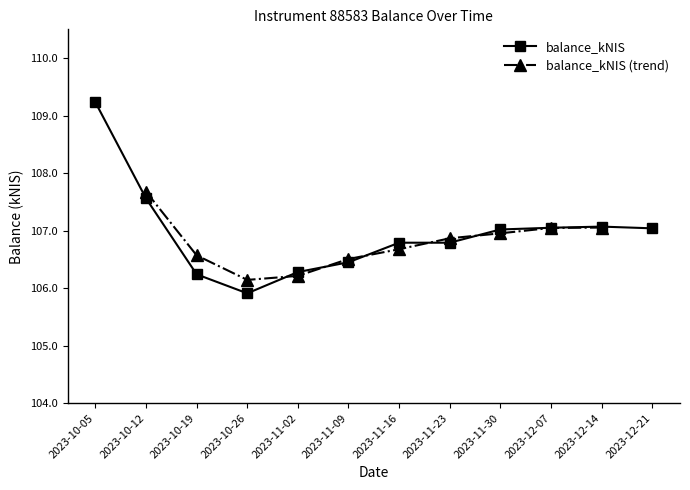

List the labels in order of value, largest first.

2023-10-05, 2023-10-12, 2023-12-14, 2023-12-07, 2023-12-21, 2023-11-30, 2023-11-16, 2023-11-23, 2023-11-09, 2023-11-02, 2023-10-19, 2023-10-26